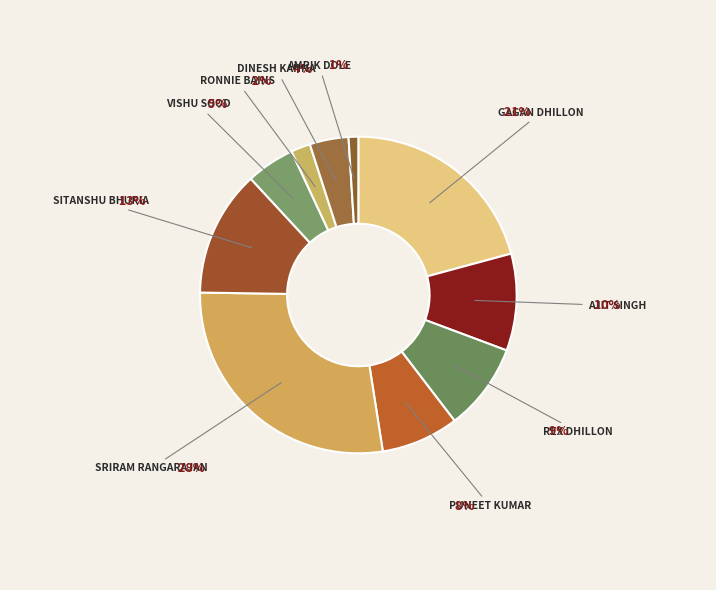

How many segments does this pie chart have?

10